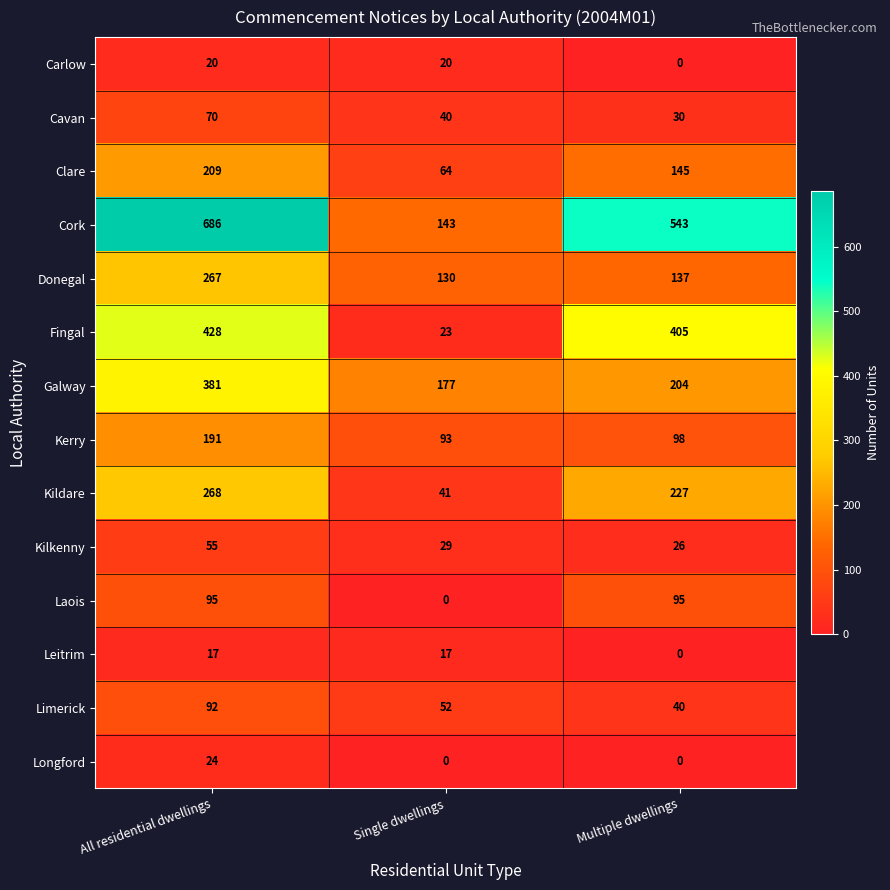

Which series has the largest total across all categories?

Cork